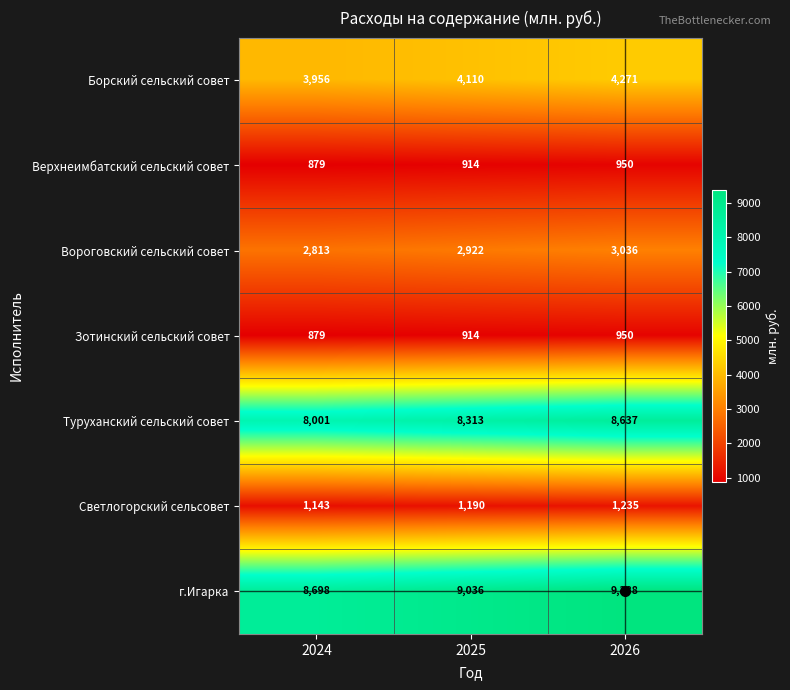

Where is Туруханский сельский совет nearest to the value 8319?

2025